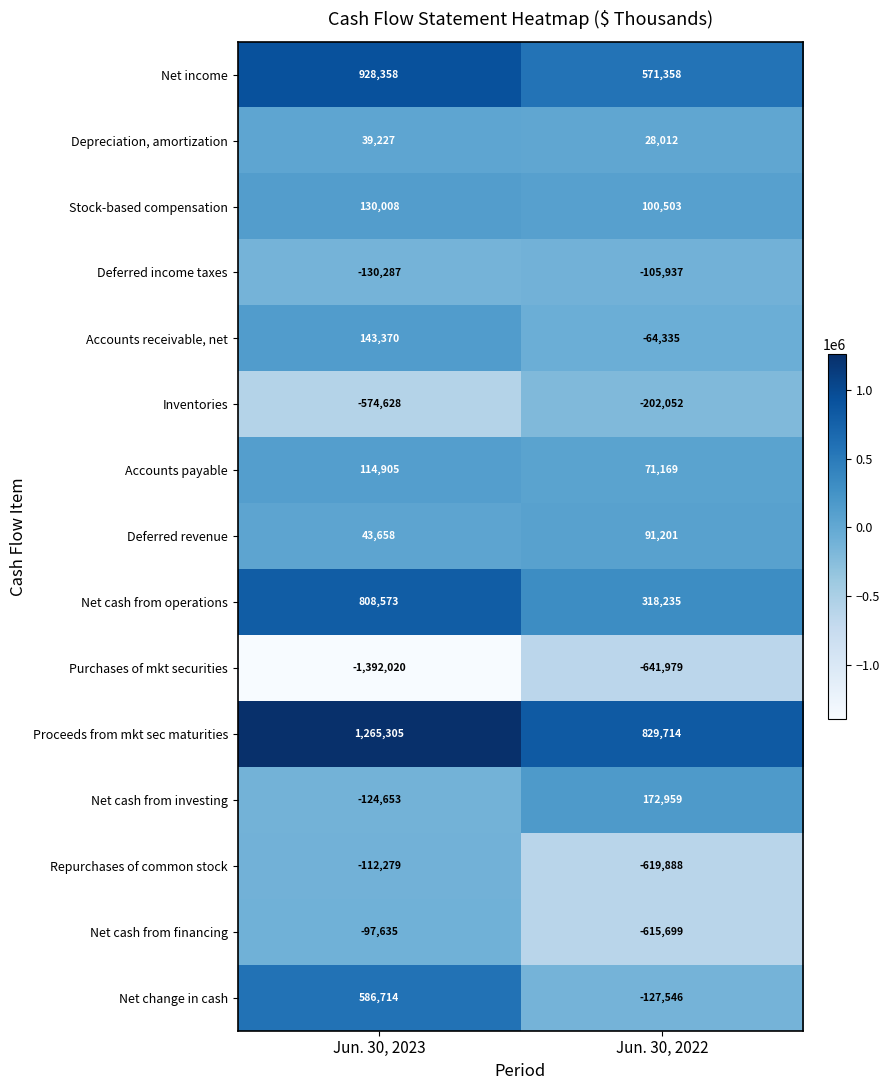

What is the greatest value displayed?

1265305